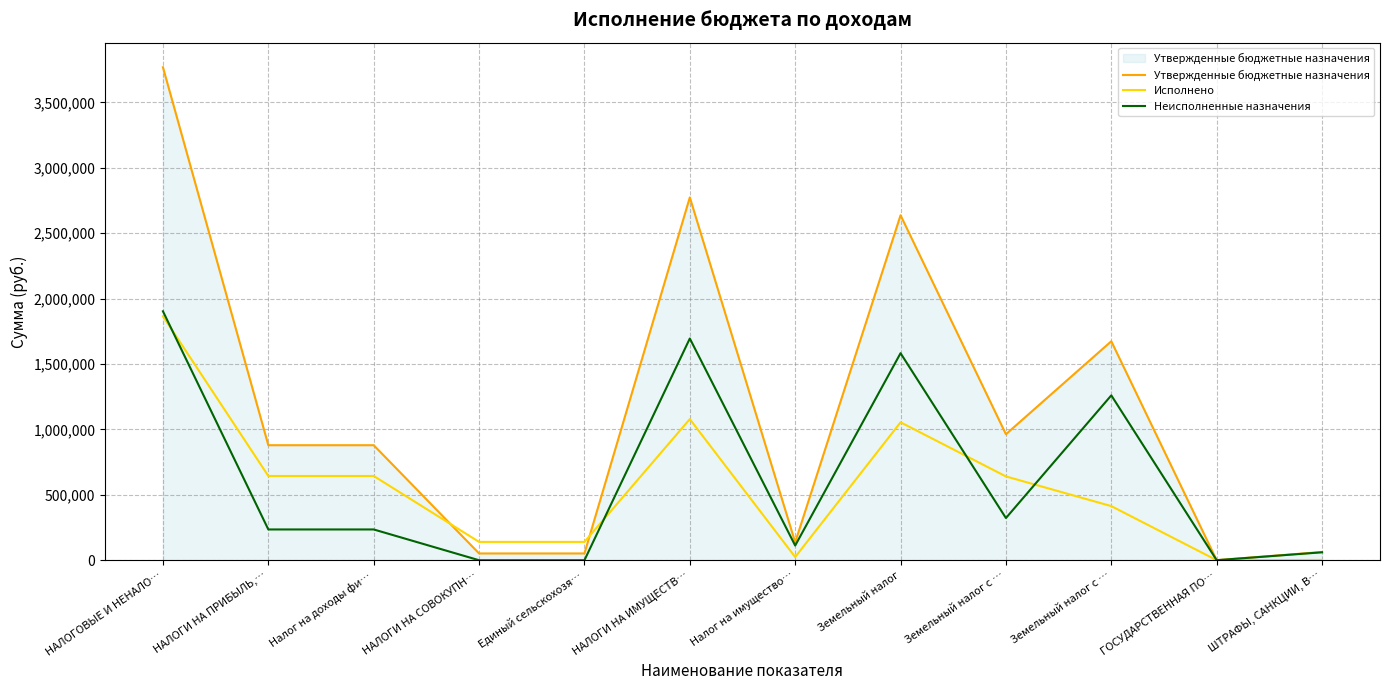

What are all the series names shown in the legend?

Утвержденные бюджетные назначения, Исполнено, Неисполненные назначения